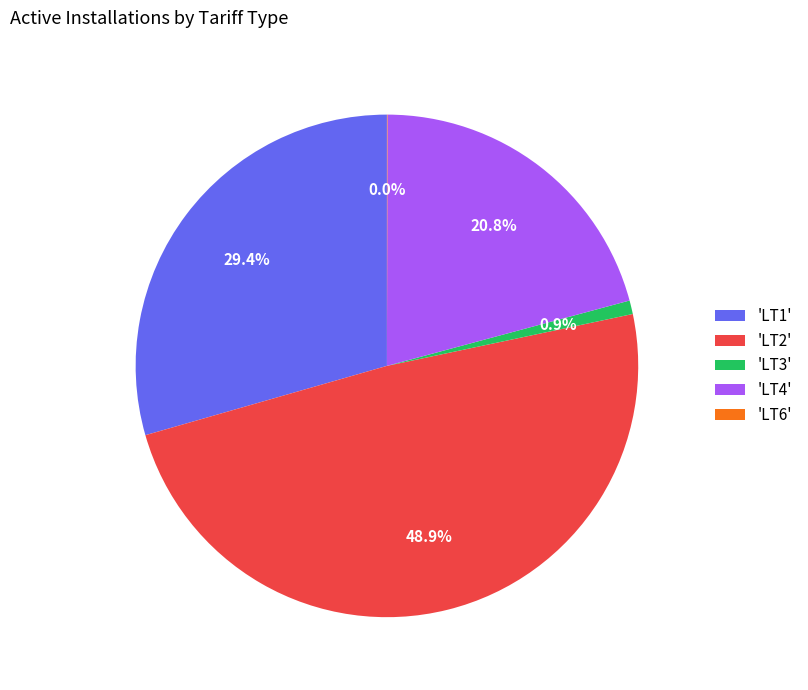

Which slice is the largest?

'LT2'